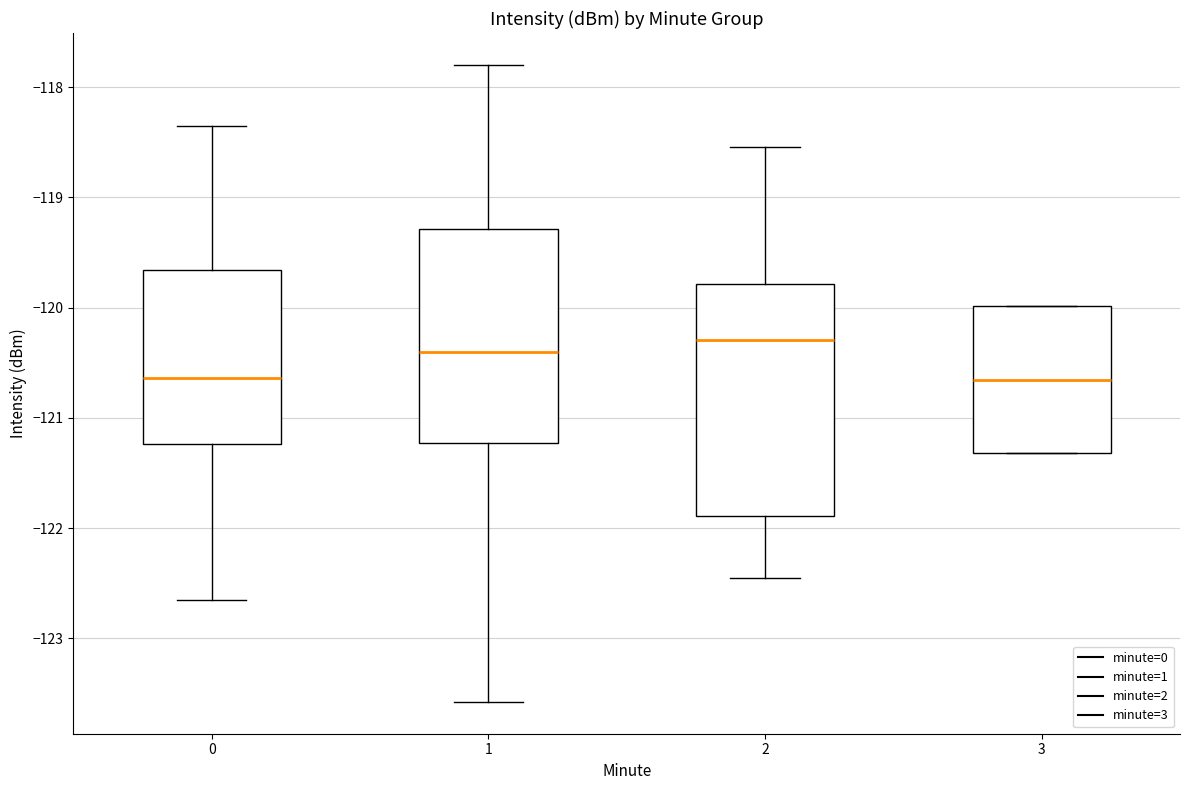

Where does the median line of the box at x = 1 sit on the y-axis? The values are not printed on the chart, so give them approximately, as read against the axis.

-120.4